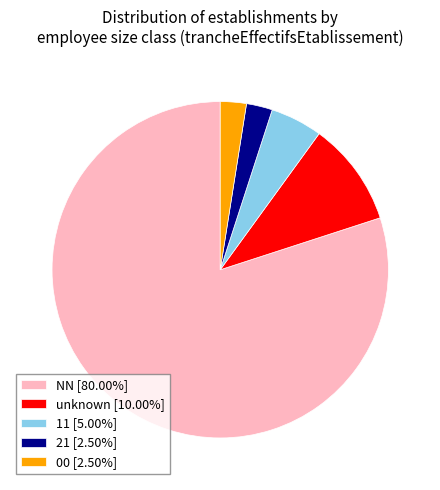

Count the number of slices in the pie.

5